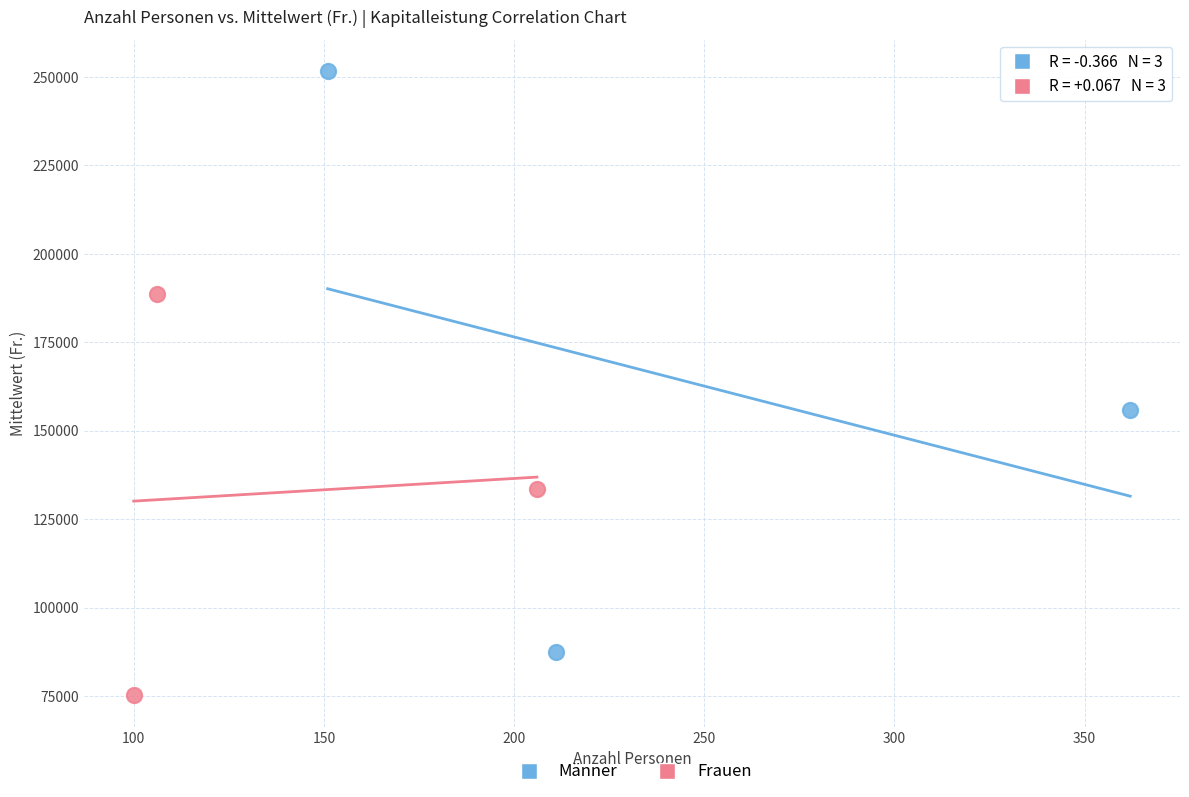

Which series has the widest spread of Y values?

Männer